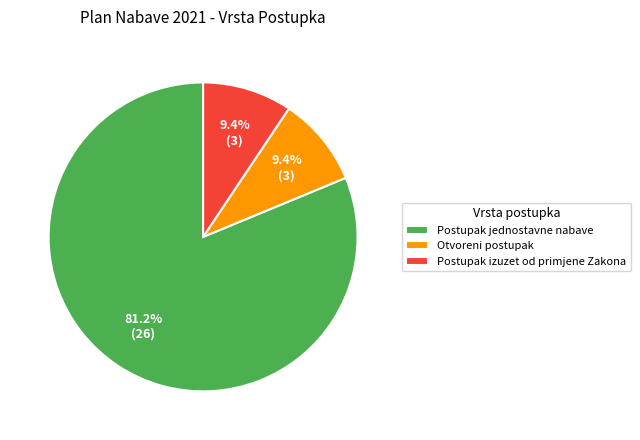

Does any single category account for the majority?

Yes